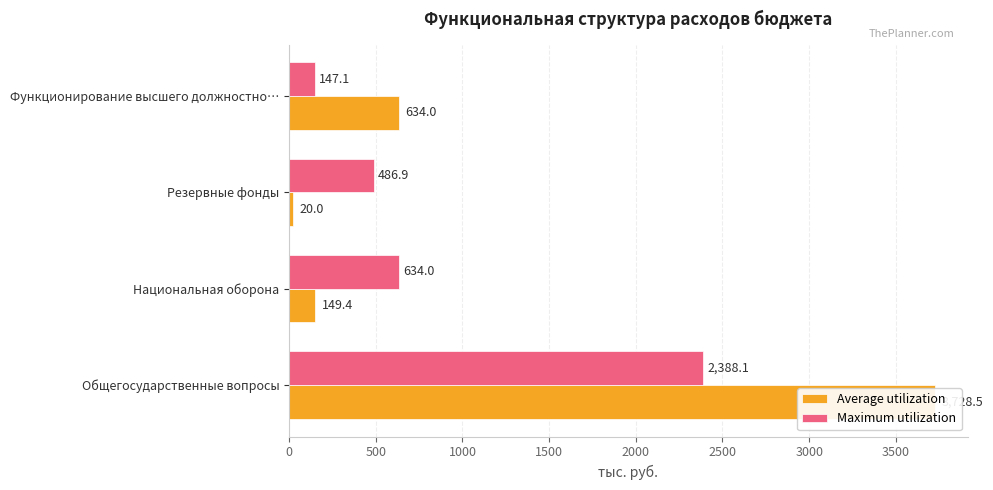

What is the value of the Maximum utilization bar at the 4th from the left?

147.1